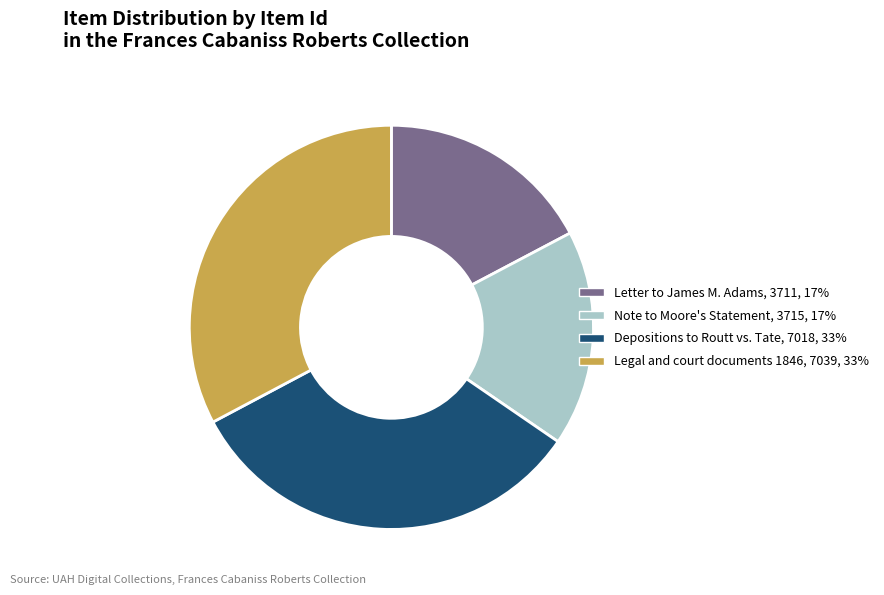

Does any single category account for the majority?

No